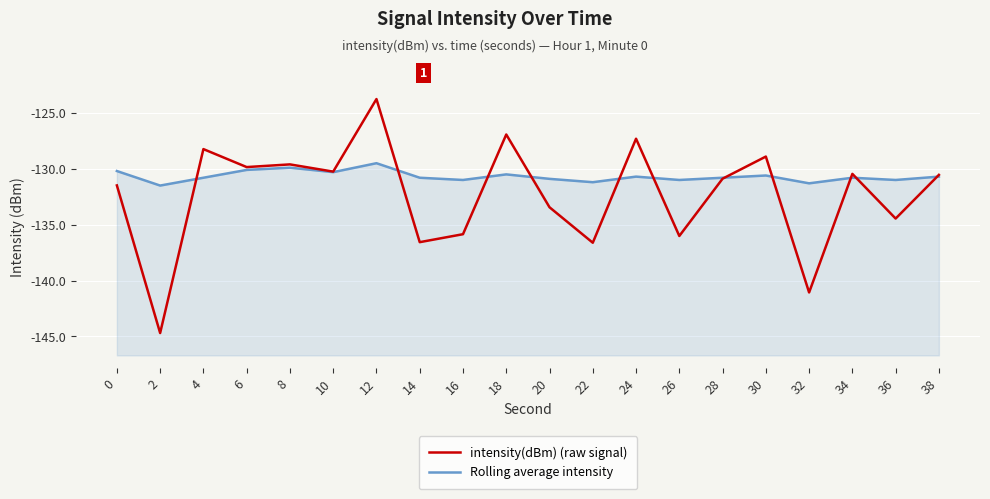

What is the sum of all Rolling average intensity values?

-2613.6